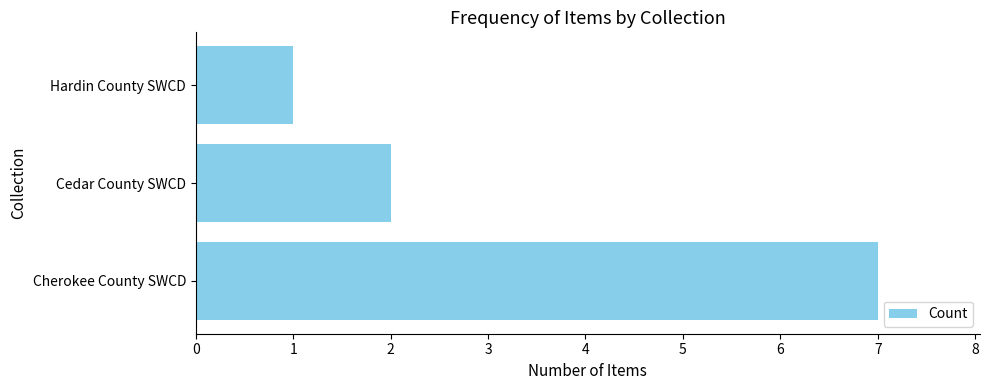

The chart shows a value of 1 at Hardin County SWCD. True or false?

True